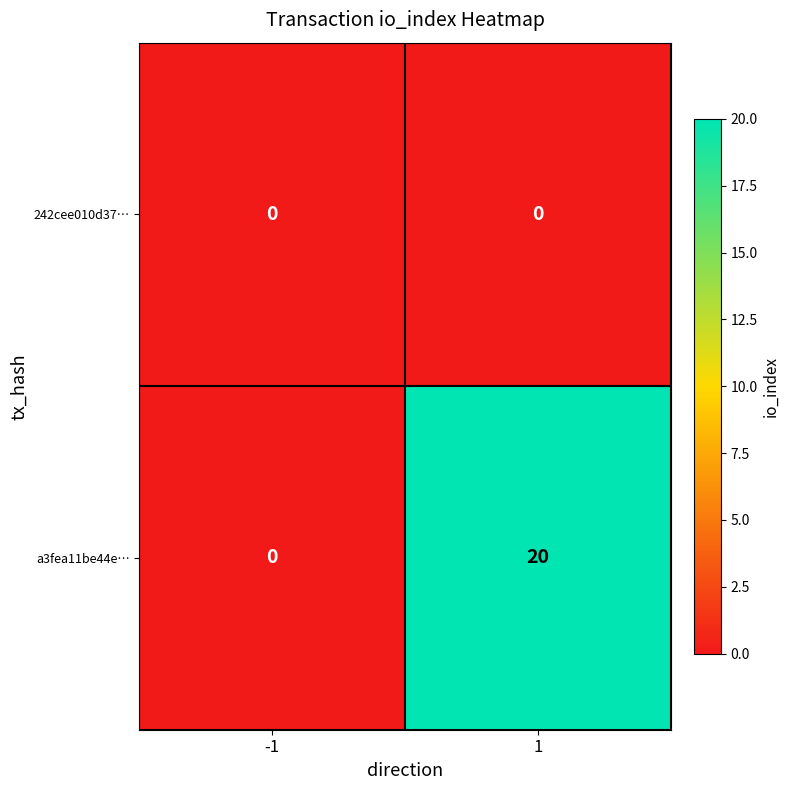

What value does the a3fea11be44e… series have at 1, to the nearest 5?

20